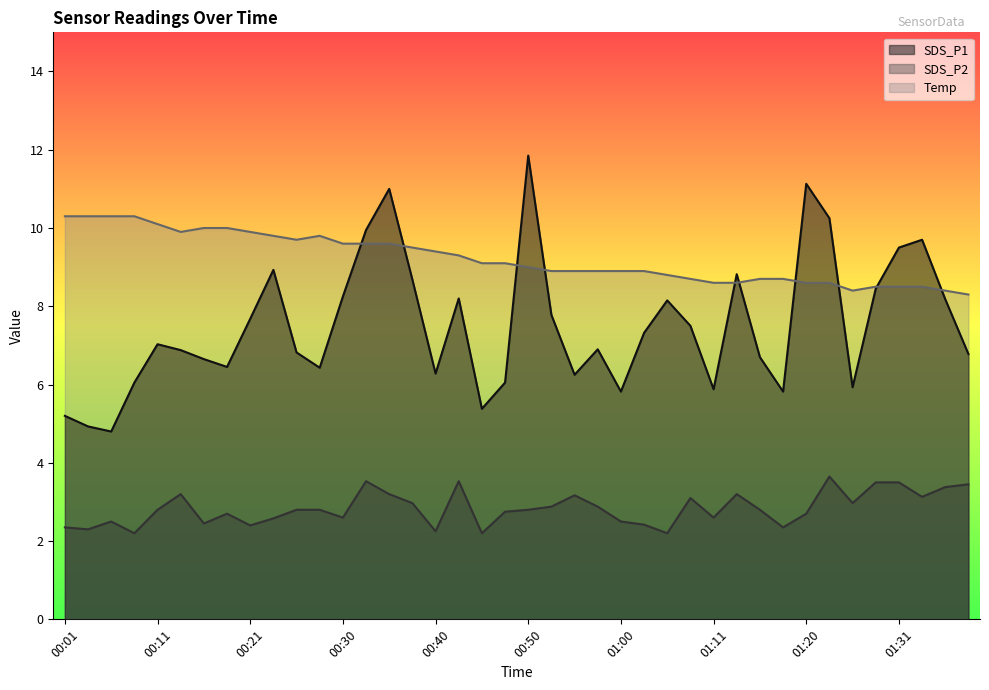

Reading right to left, what are all the values shown in this chart?

SDS_P1: 01:39=6.8	01:36=8.2	01:34=9.7	01:31=9.5	01:28=8.4	01:26=5.9	01:23=10.2	01:20=11.1	01:18=5.8	01:16=6.7	01:13=8.8	01:11=5.9	01:08=7.5	01:05=8.2	01:03=7.3	01:00=5.8	00:58=6.9	00:55=6.2	00:53=7.8	00:50=11.8	00:48=6.0	00:45=5.4	00:43=8.2	00:40=6.3	00:38=8.7	00:35=11.0	00:33=9.9	00:30=8.2	00:28=6.4	00:26=6.8	00:23=8.9	00:21=7.7	00:18=6.5	00:16=6.7	00:13=6.9	00:11=7.0	00:08=6.0	00:06=4.8	00:04=4.9	00:01=5.2
SDS_P2: 01:39=3.5	01:36=3.4	01:34=3.1	01:31=3.5	01:28=3.5	01:26=3.0	01:23=3.6	01:20=2.7	01:18=2.4	01:16=2.8	01:13=3.2	01:11=2.6	01:08=3.1	01:05=2.2	01:03=2.4	01:00=2.5	00:58=2.9	00:55=3.2	00:53=2.9	00:50=2.8	00:48=2.8	00:45=2.2	00:43=3.5	00:40=2.2	00:38=3.0	00:35=3.2	00:33=3.5	00:30=2.6	00:28=2.8	00:26=2.8	00:23=2.6	00:21=2.4	00:18=2.7	00:16=2.5	00:13=3.2	00:11=2.8	00:08=2.2	00:06=2.5	00:04=2.3	00:01=2.4
Temp: 01:39=8.3	01:36=8.4	01:34=8.5	01:31=8.5	01:28=8.5	01:26=8.4	01:23=8.6	01:20=8.6	01:18=8.7	01:16=8.7	01:13=8.6	01:11=8.6	01:08=8.7	01:05=8.8	01:03=8.9	01:00=8.9	00:58=8.9	00:55=8.9	00:53=8.9	00:50=9.0	00:48=9.1	00:45=9.1	00:43=9.3	00:40=9.4	00:38=9.5	00:35=9.6	00:33=9.6	00:30=9.6	00:28=9.8	00:26=9.7	00:23=9.8	00:21=9.9	00:18=10.0	00:16=10.0	00:13=9.9	00:11=10.1	00:08=10.3	00:06=10.3	00:04=10.3	00:01=10.3